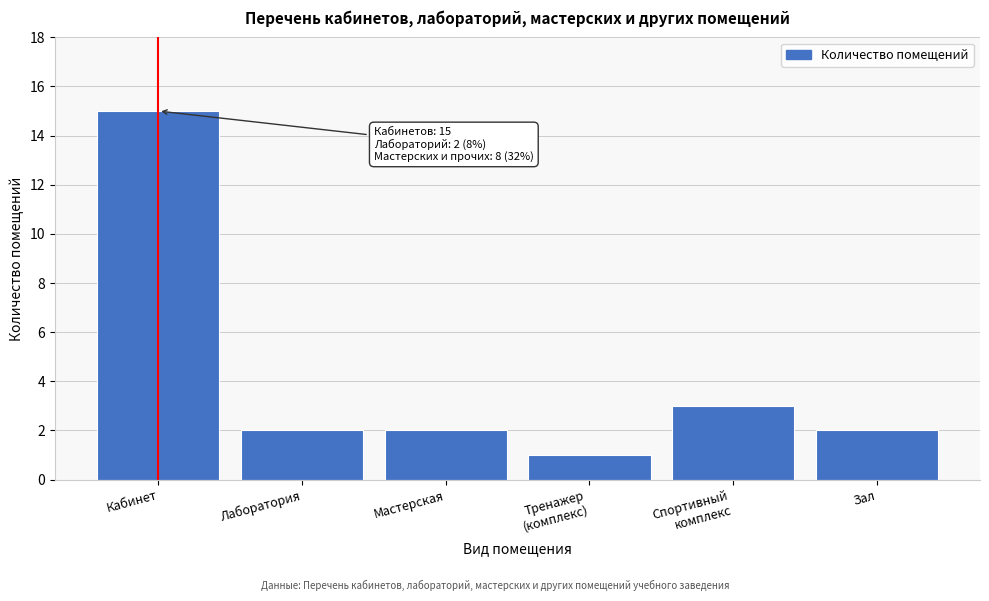

Reading left to right, extract all data points from this chart.

15	2	2	1	3	2